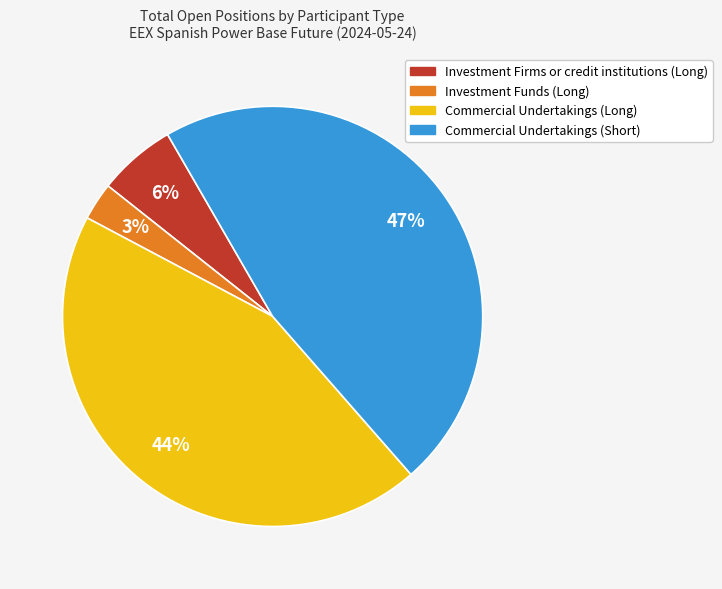

To the nearest percent, what is the combined percentage of Commercial Undertakings (Long) and Commercial Undertakings (Short)?

91%